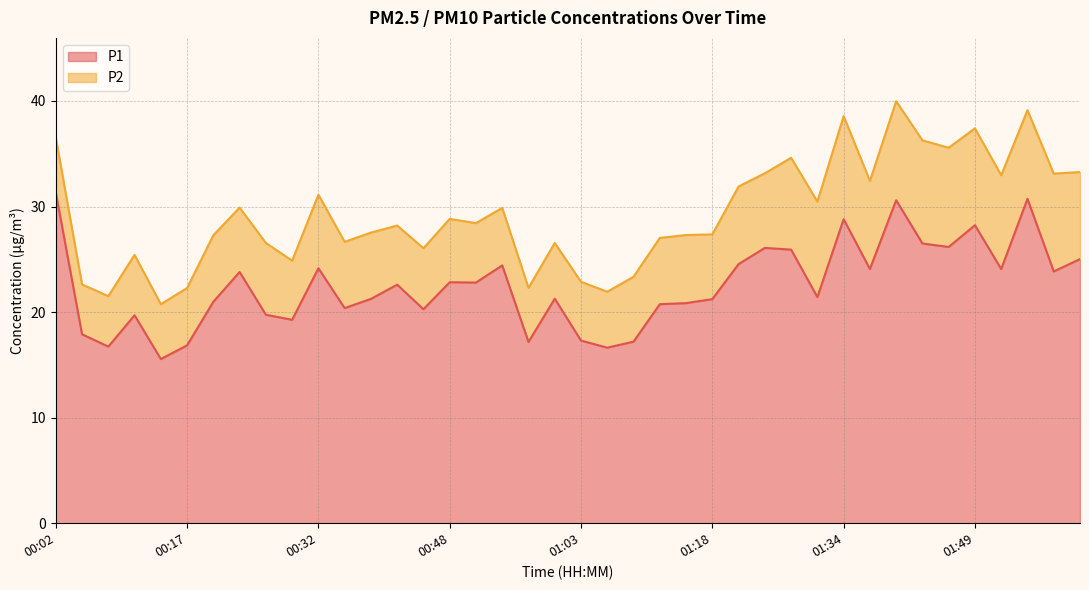

Rank the categories by value from highest to lowest.

00:02, 01:55, 01:40, 01:34, 01:49, 01:43, 01:46, 01:25, 01:28, 02:01, 01:21, 00:54, 00:32, 01:37, 01:52, 01:58, 00:23, 00:48, 00:51, 00:42, 01:31, 01:00, 00:39, 01:18, 00:20, 01:15, 01:12, 00:36, 00:45, 00:26, 00:11, 00:29, 00:05, 01:03, 01:09, 00:57, 00:17, 00:08, 01:06, 00:14